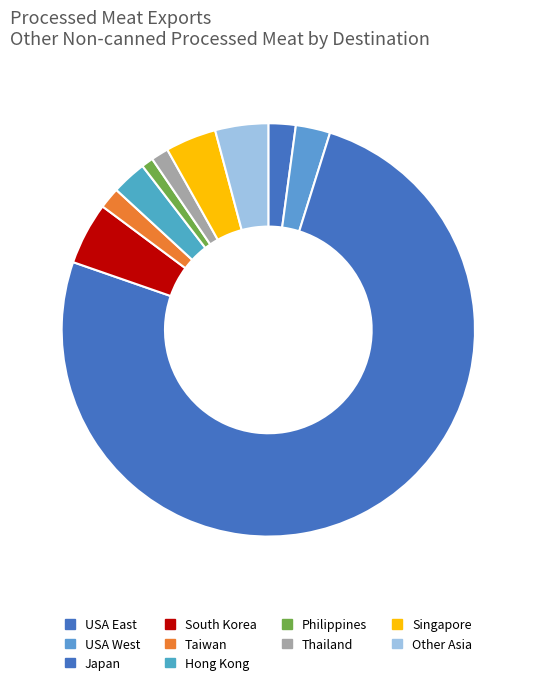

How many slices are in this pie chart?

10